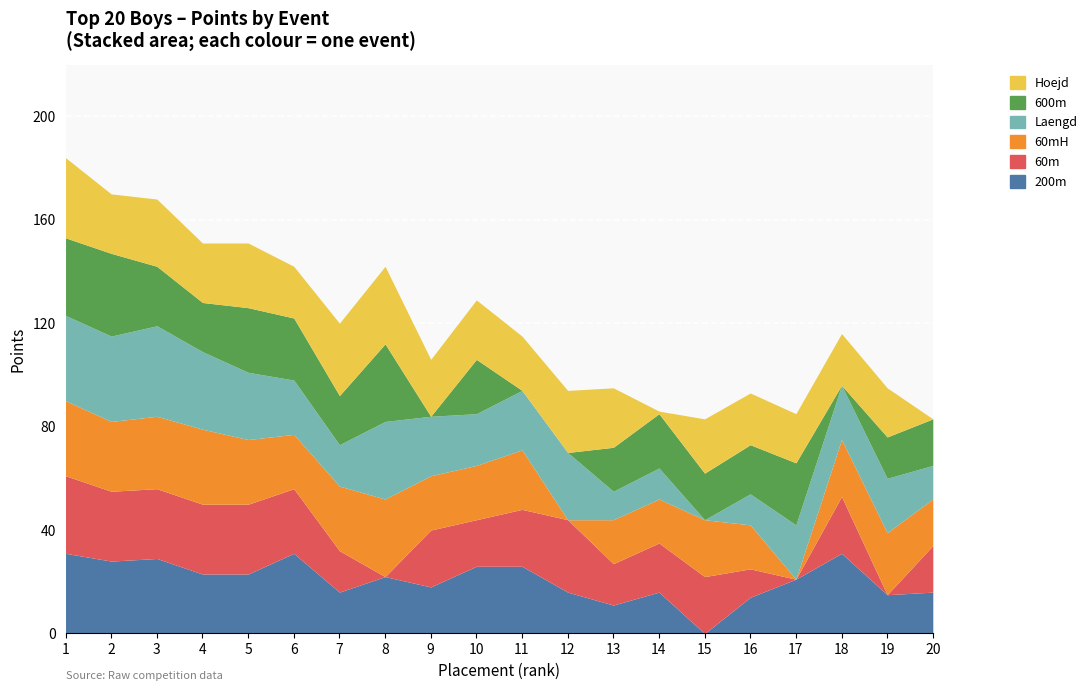

Where is the first local maximum for 600m?

2